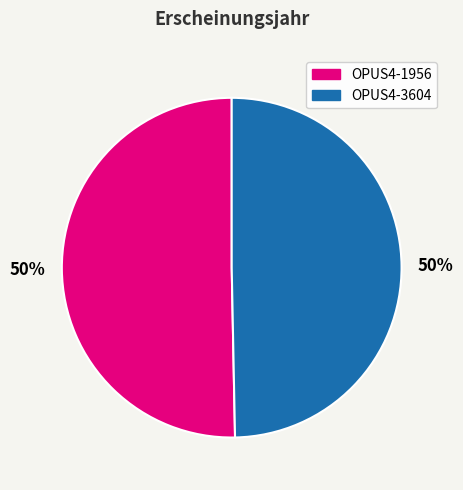

To the nearest percent, what percentage of the pie is OPUS4-1956?

50%